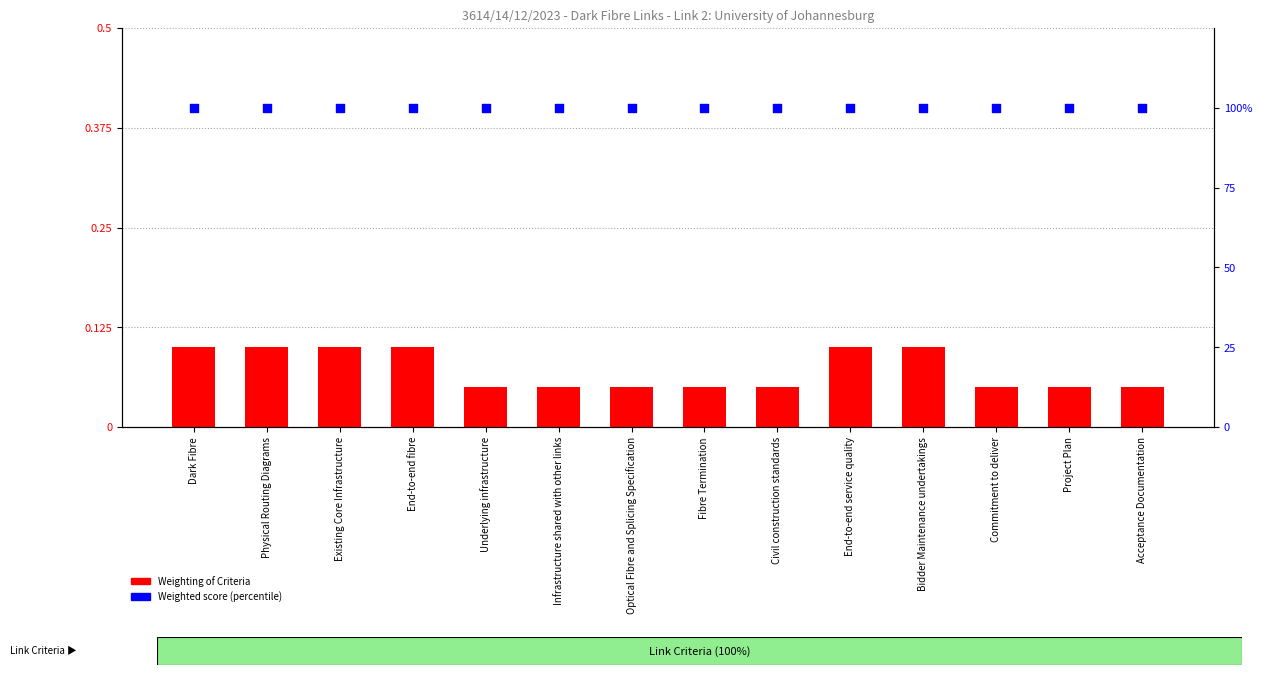

Which series contains the lowest Y value?

Weighting of Criteria